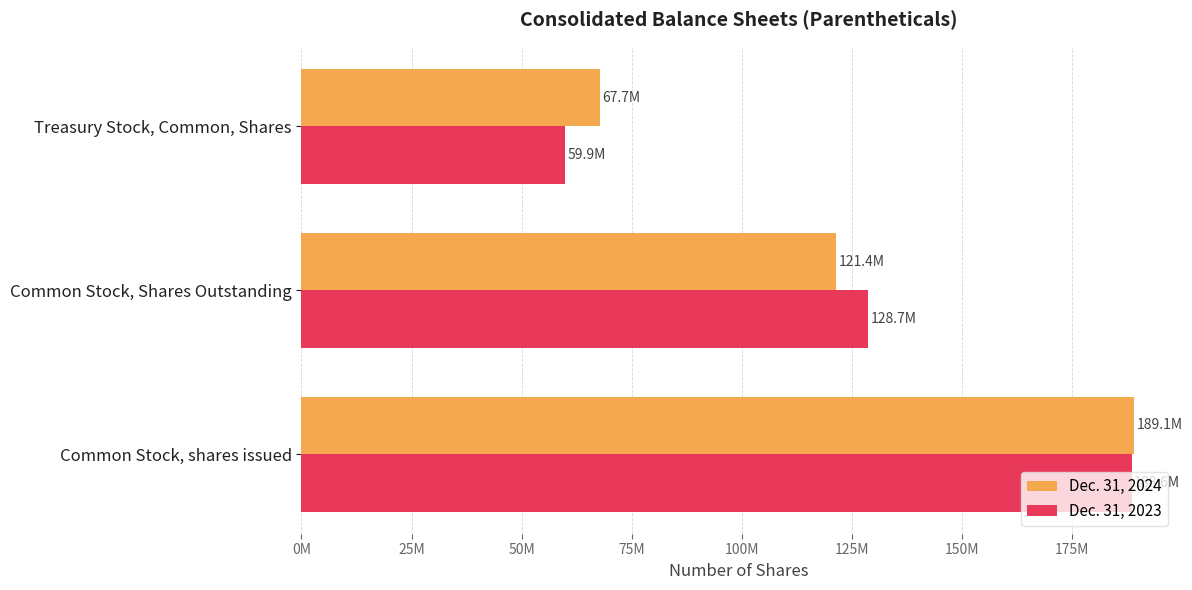

Count the Dec. 31, 2024 values in the range 67700000 to 189100000.

3